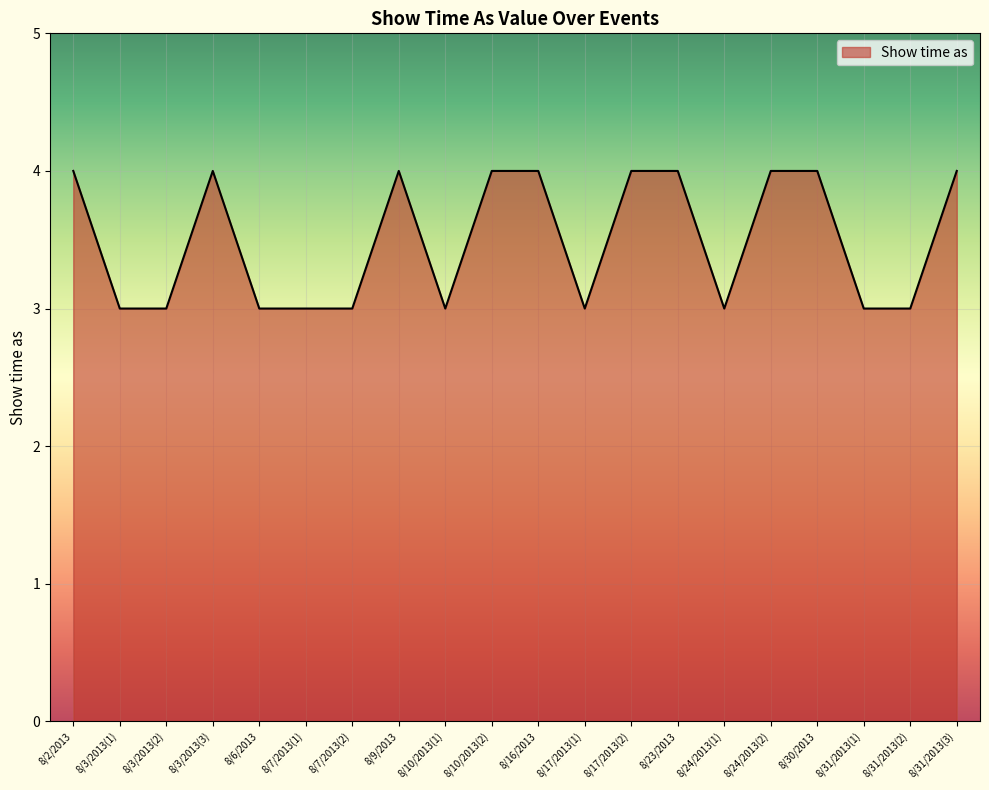

Reading left to right, what are all the values shown in this chart?

4	3	3	4	3	3	3	4	3	4	4	3	4	4	3	4	4	3	3	4